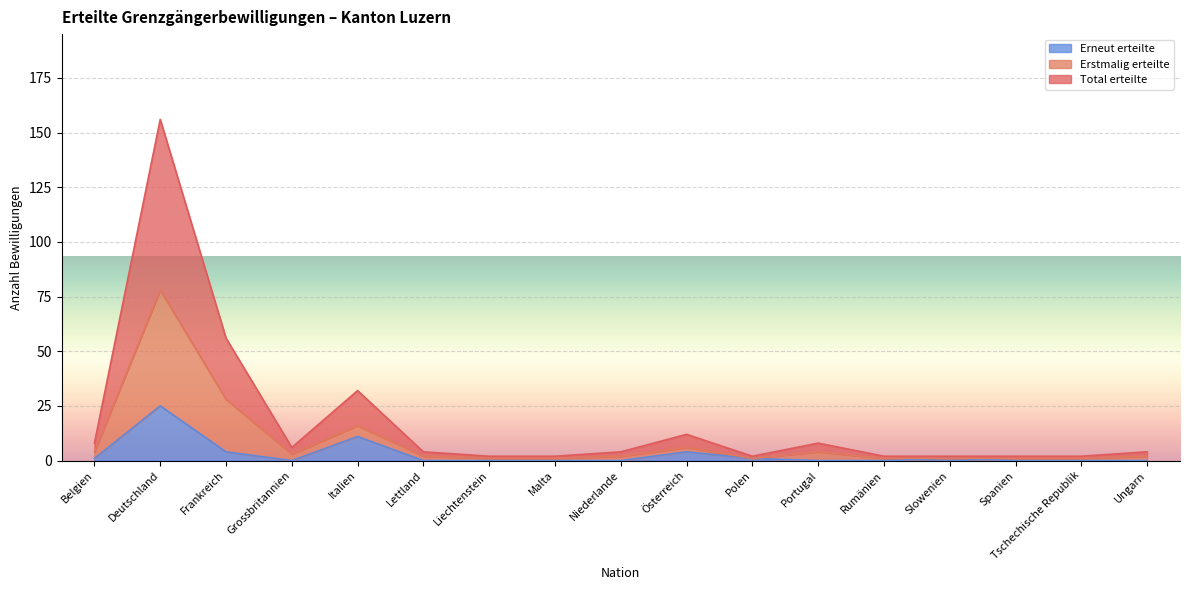

Which category has the highest value in the Erneut erteilte series?

Deutschland